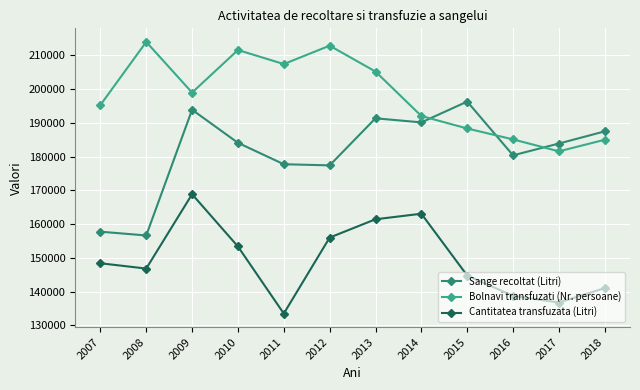

Which label corresponds to the smallest value in the chart?

2011